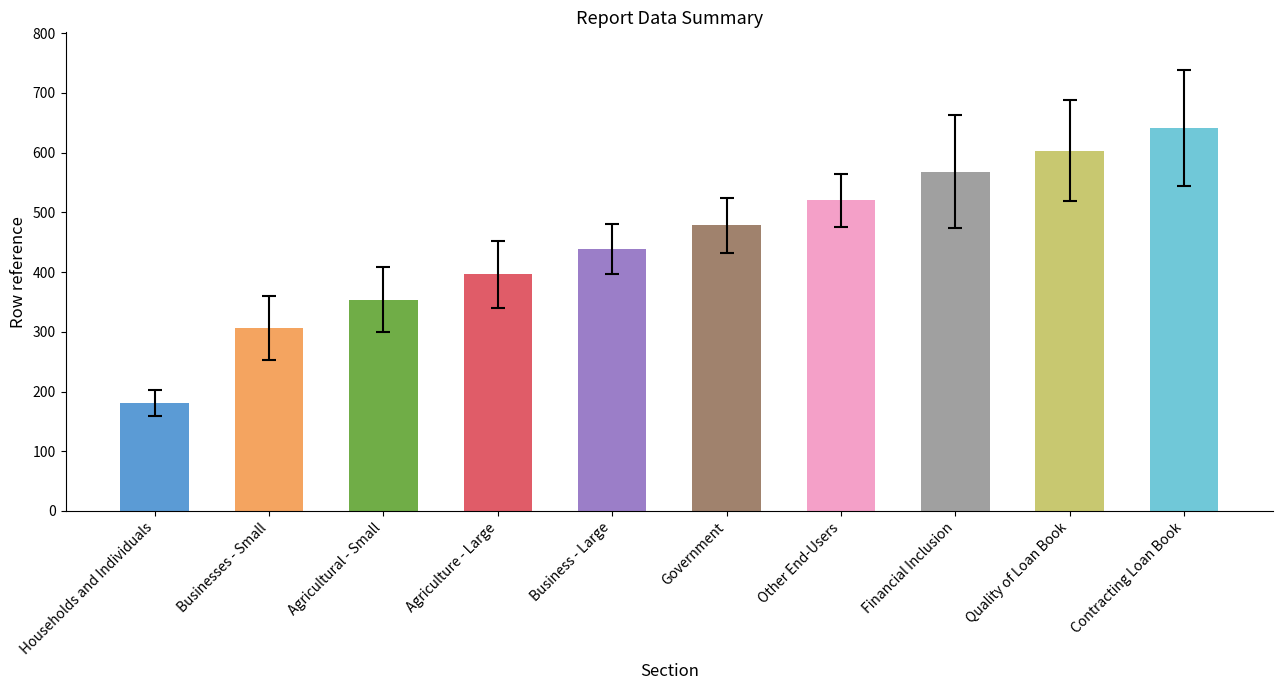

Which label corresponds to the largest value in the chart?

Contracting Loan Book